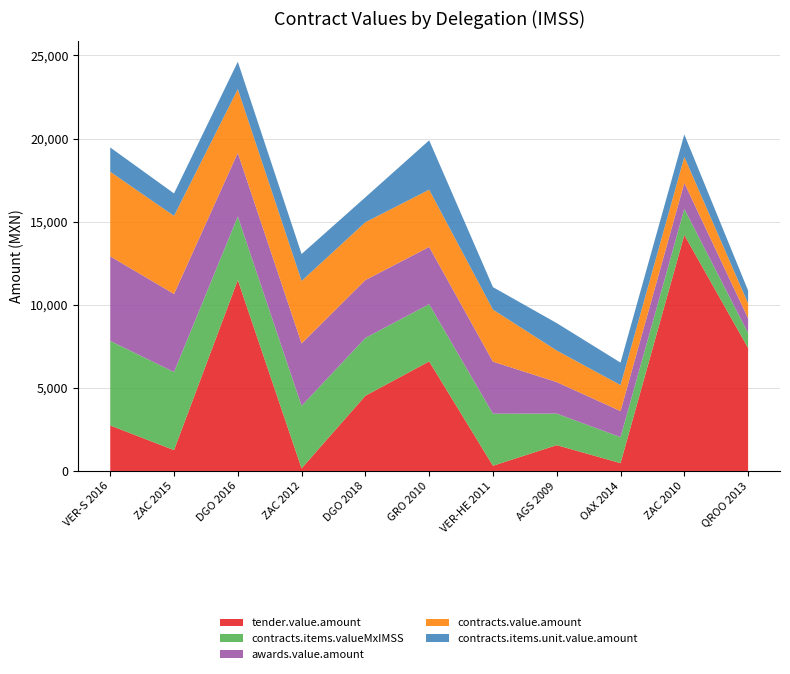

Reading right to left, list all the values displayed in this chart.

tender.value.amount: 7398.0	14198.4	469.8	1552.5	313.2	6590.3	4524.0	156.6	11484.0	1252.8	2737.6
contracts.items.valueMxIMSS: 894.8	1566.0	1566.0	1897.5	3132.0	3444.0	3480.0	3758.4	3828.0	4698.0	5087.8
awards.value.amount: 894.8	1566.0	1566.0	1897.5	3132.0	3444.0	3480.0	3758.4	3828.0	4698.0	5087.8
contracts.value.amount: 894.8	1566.0	1566.0	1897.5	3132.0	3444.0	3480.0	3758.4	3828.0	4698.0	5087.8
contracts.items.unit.value.amount: 771.4	1350.0	1350.0	1650.0	1350.0	2969.0	1500.0	1620.0	1650.0	1350.0	1462.0